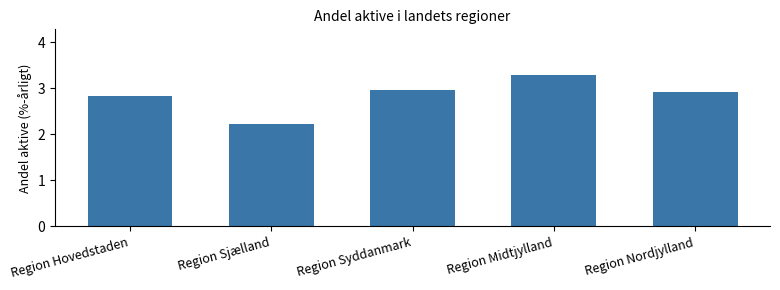

Reading left to right, list all the values displayed in this chart.

Region Hovedstaden=2.8	Region Sjælland=2.2	Region Syddanmark=3.0	Region Midtjylland=3.3	Region Nordjylland=2.9